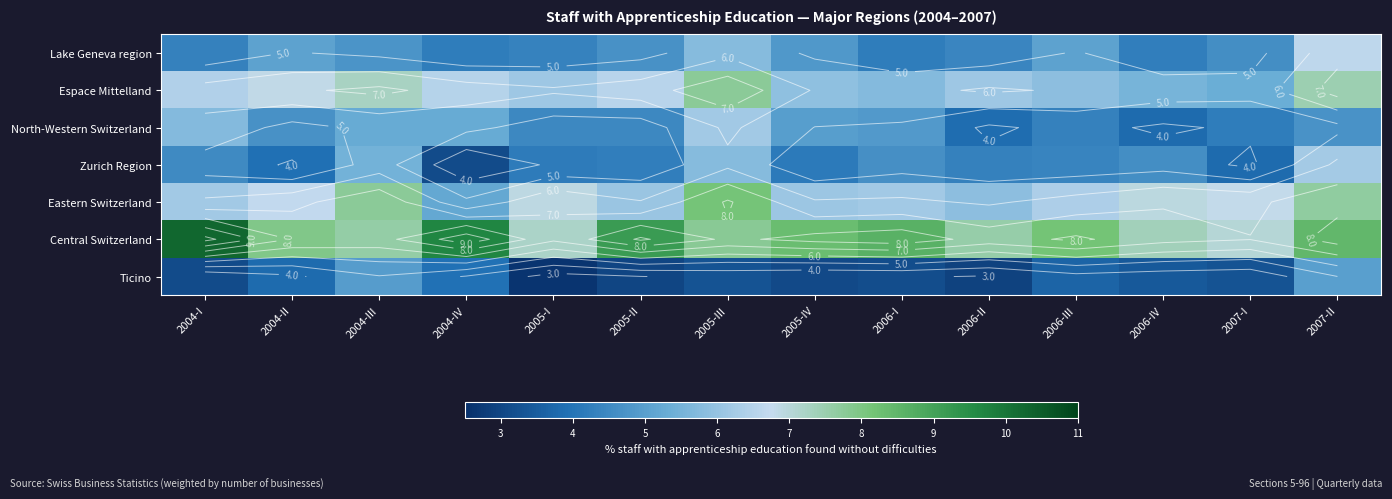

What is the approximate value of Espace Mittelland at 2004-I?

6.4